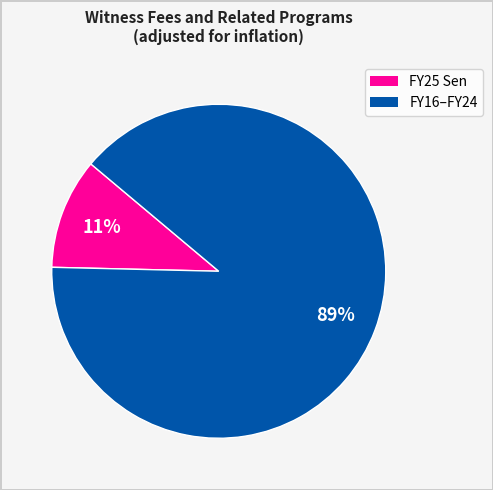

Count the number of slices in the pie.

2